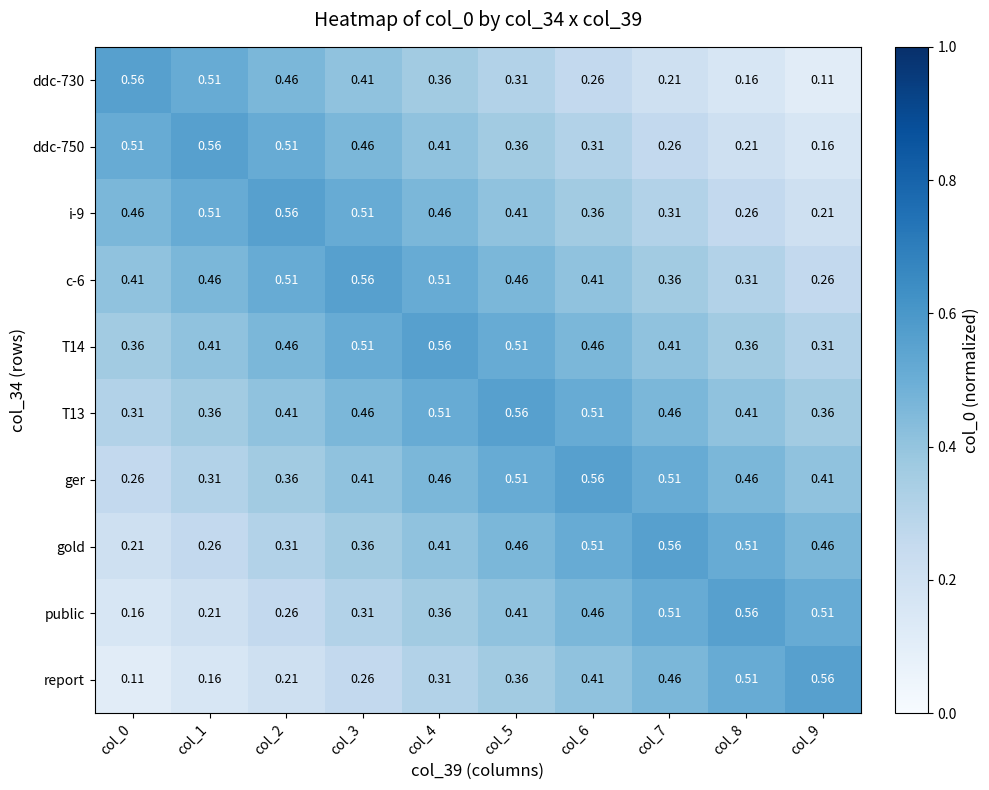

Is the value of ddc-730 at col_1 greater than the value of i-9 at col_5?

Yes